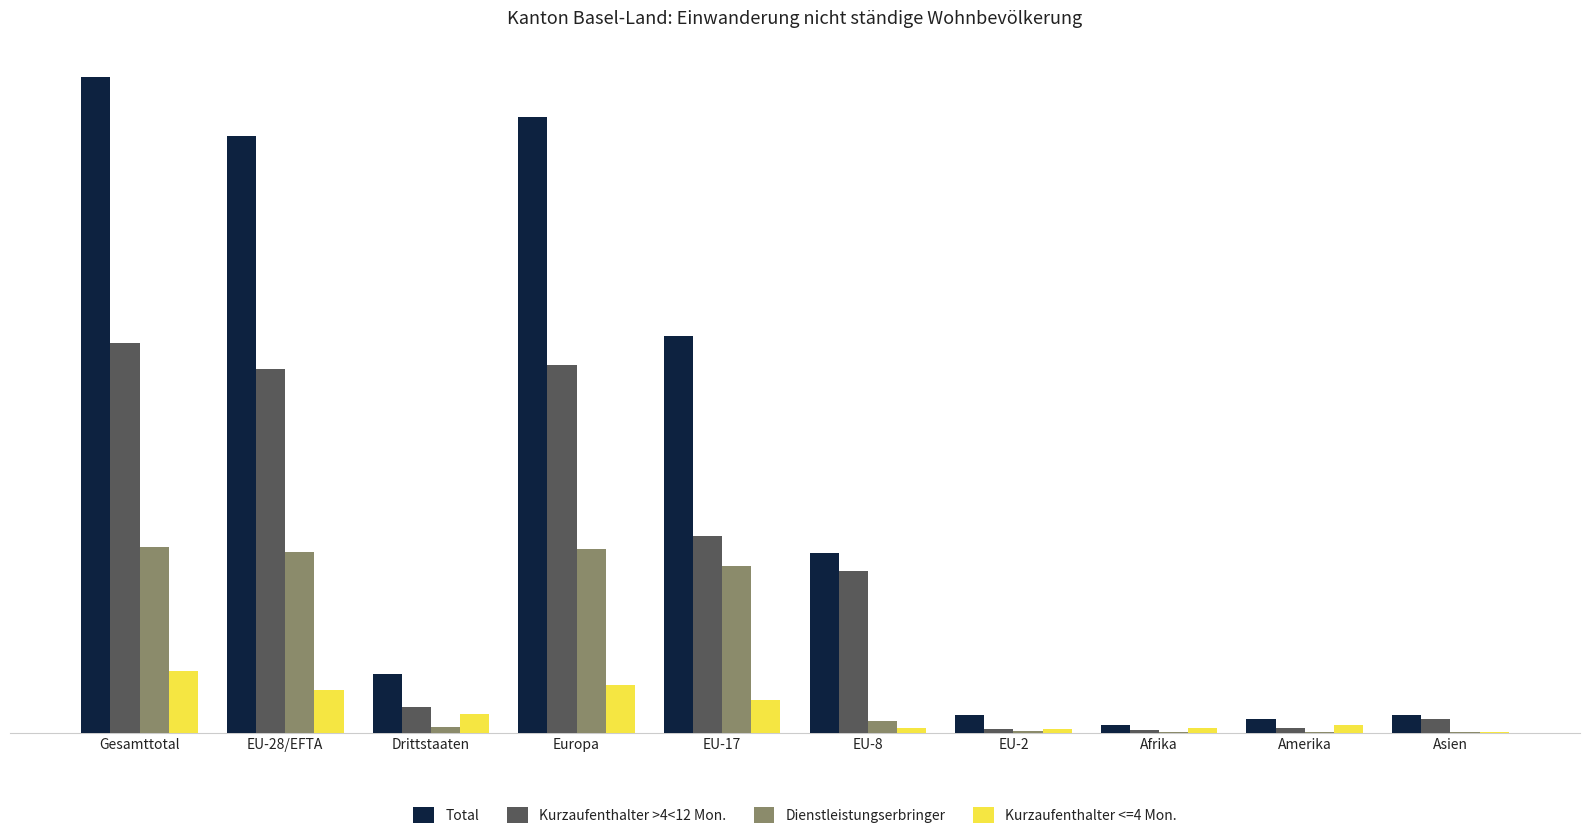

What is the sum of the Dienstleistungserbringer values at Gesamttotal and EU-28/EFTA?

711